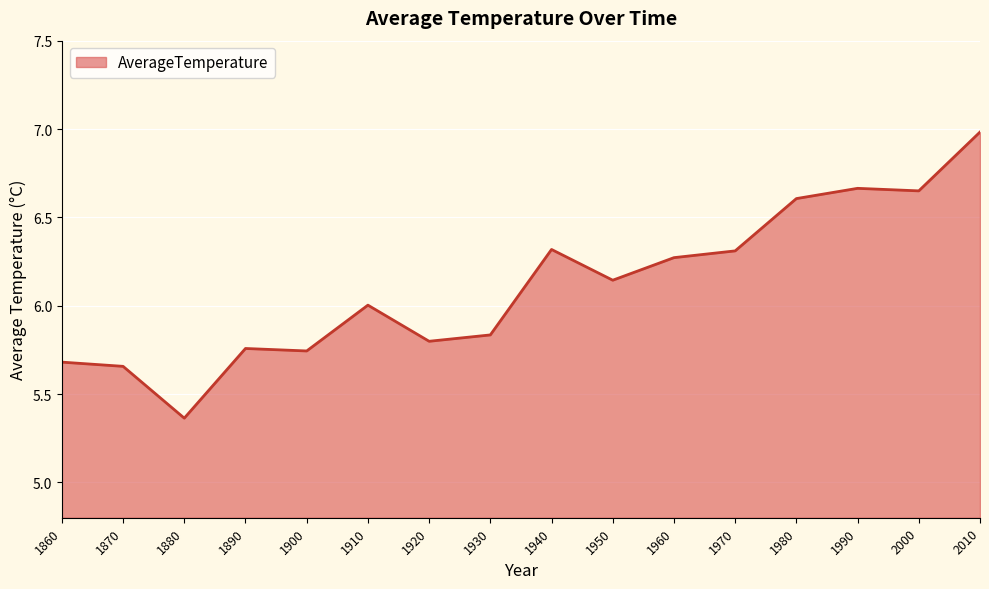

Which has a higher value, 1990 or 1950?

1990